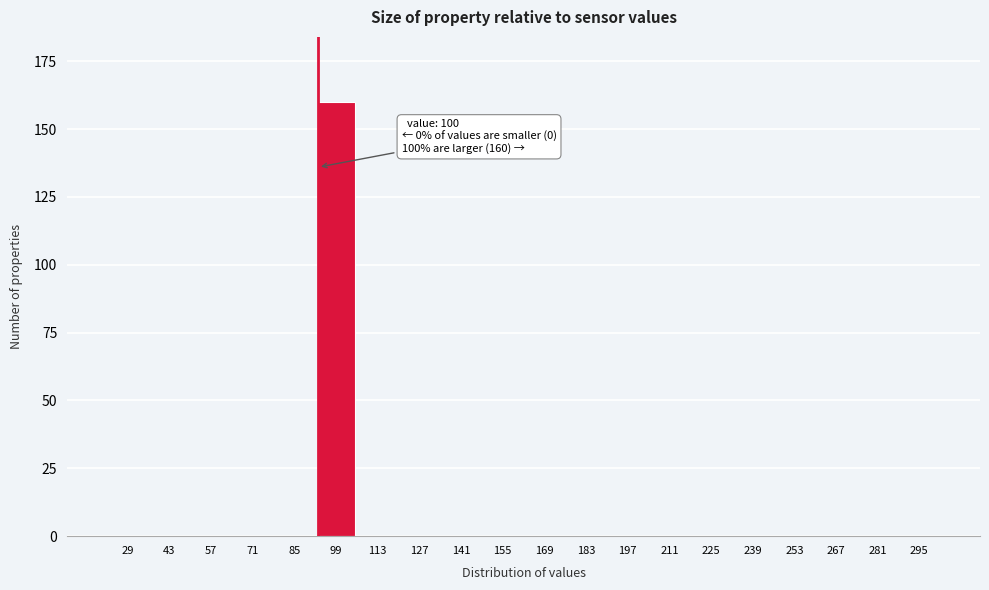

Reading left to right, transcribe all the data shown in this chart.

29=0	43=0	57=0	71=0	85=0	99=160	113=0	127=0	141=0	155=0	169=0	183=0	197=0	211=0	225=0	239=0	253=0	267=0	281=0	295=0